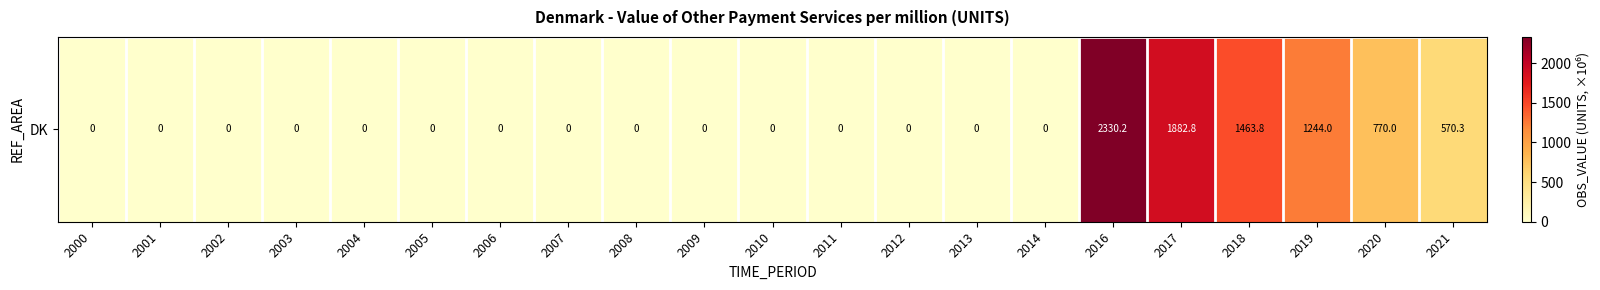

True or false: the data shows 0.0 at 2011.

True